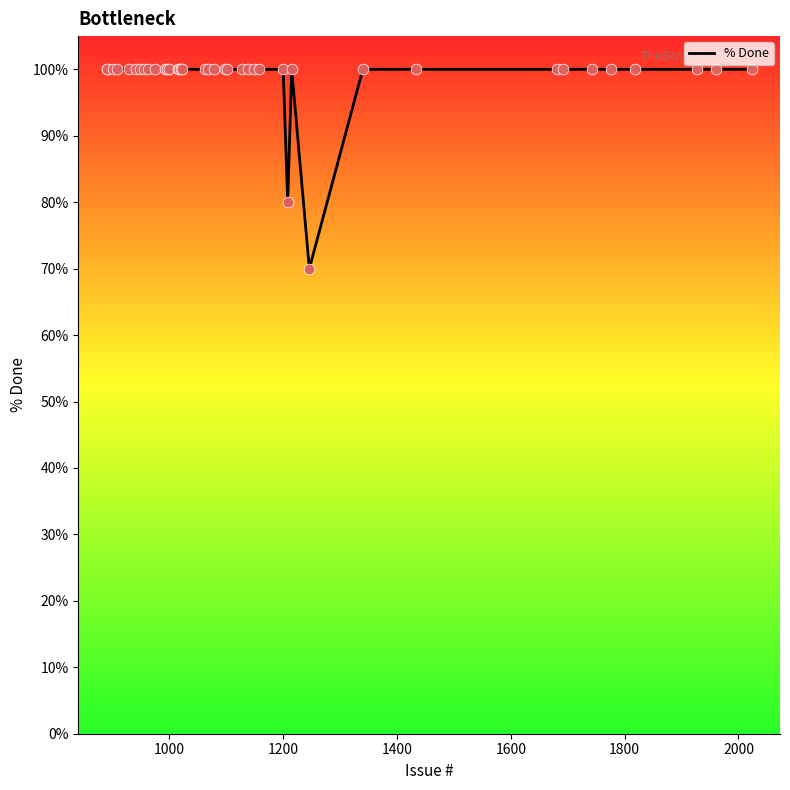

What is the maximum value shown in the chart?

100